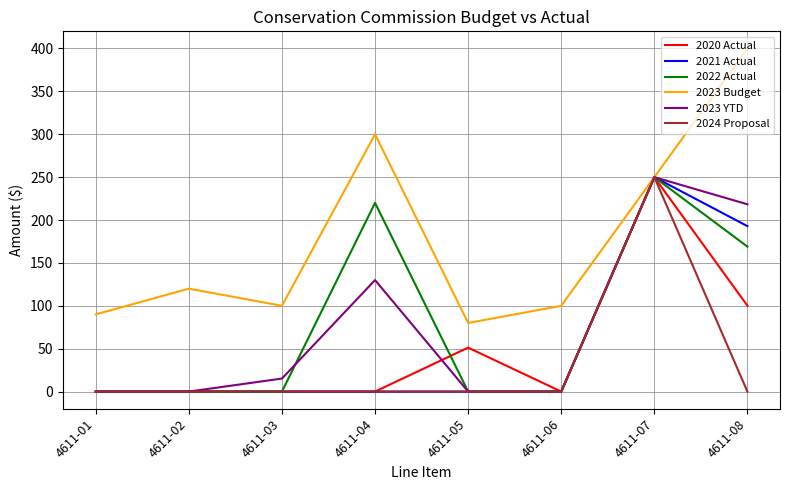

What is the sum of all 2024 Proposal values?

250.0